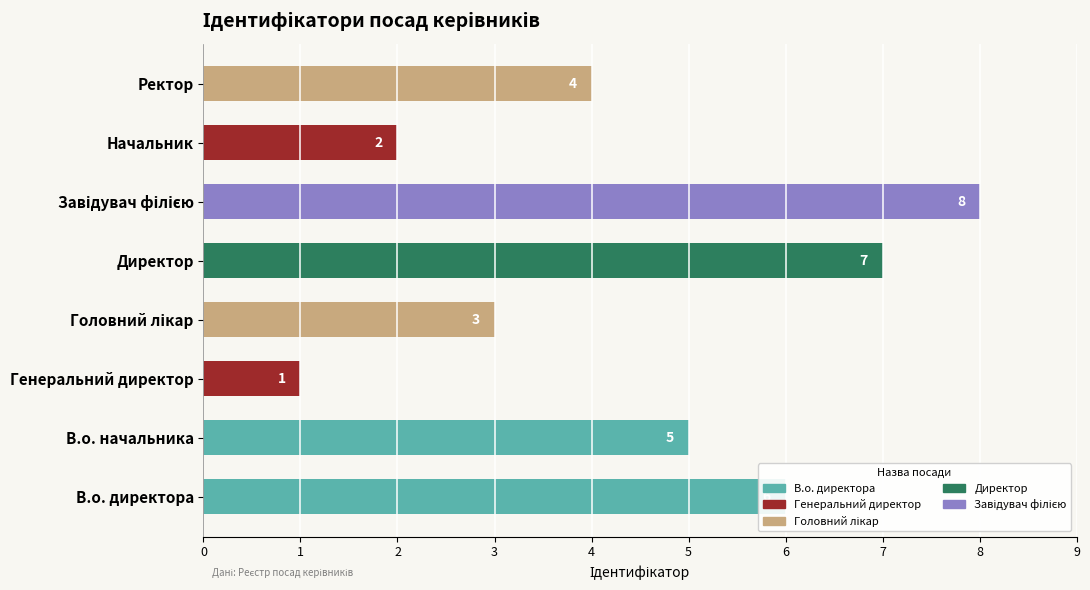

What is the change in value from В.о. начальника to Директор?

+2